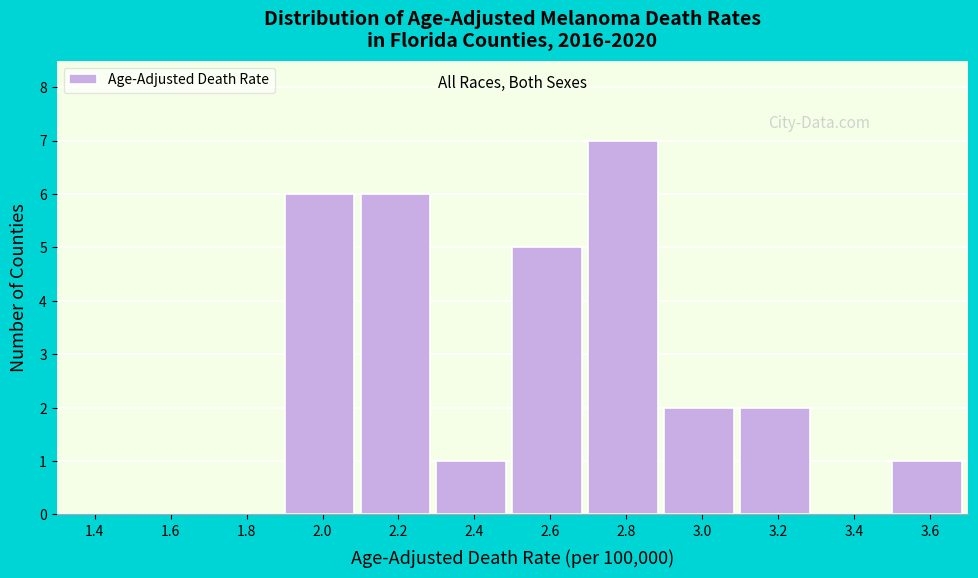

Reading left to right, list all the values displayed in this chart.

1.4=0	1.6=0	1.8=0	2.0=6	2.2=6	2.4=1	2.6=5	2.8=7	3.0=2	3.2=2	3.4=0	3.6=1